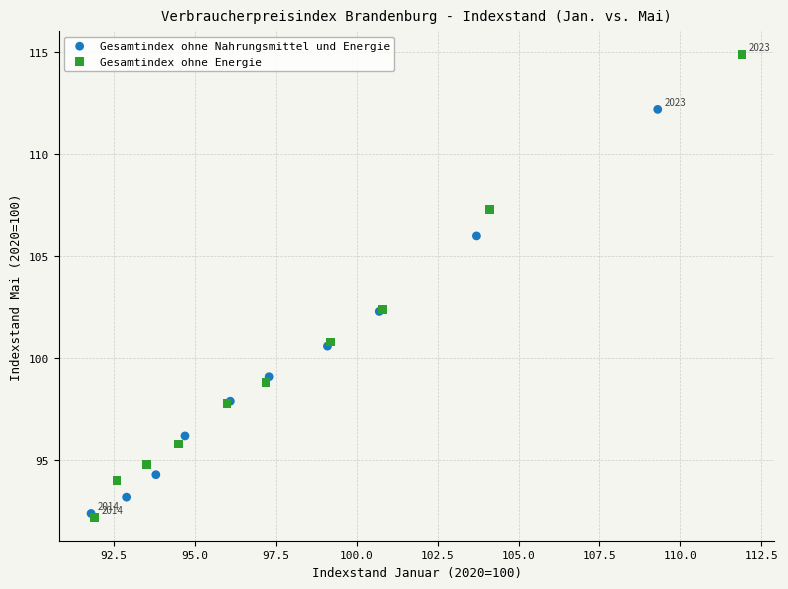

Which series has the widest spread of Y values?

Gesamtindex ohne Energie